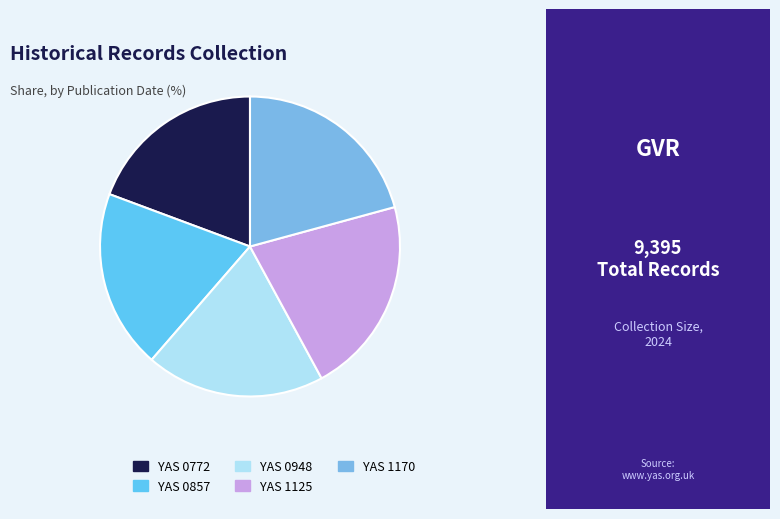

Do YAS 0772 and YAS 1170 together represent more than half of the pie?

No